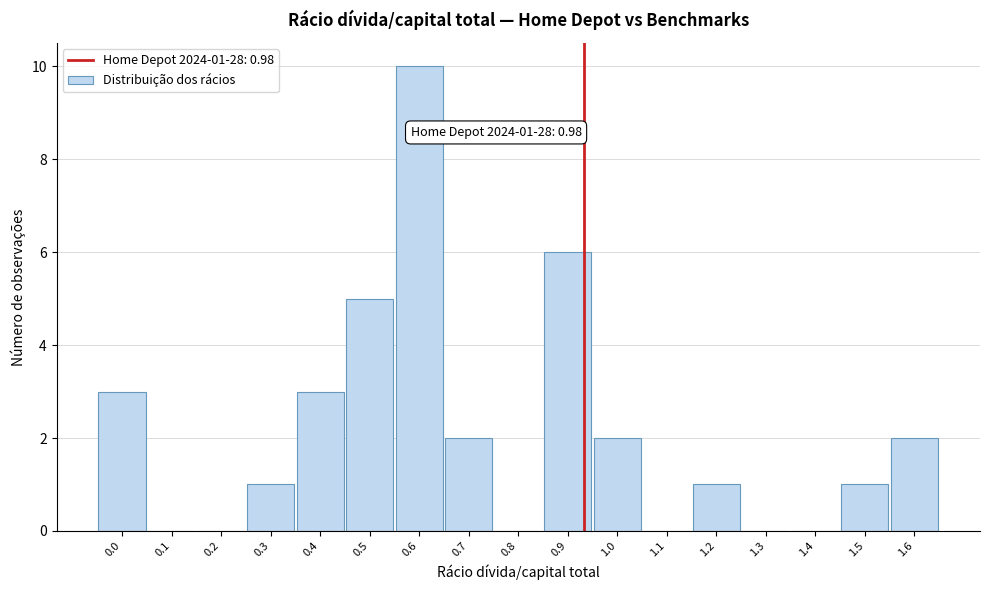

Reading right to left, list all the values displayed in this chart.

1.6=2	1.5=1	1.4=0	1.3=0	1.2=1	1.1=0	1.0=2	0.9=6	0.8=0	0.7=2	0.6=10	0.5=5	0.4=3	0.3=1	0.2=0	0.1=0	0.0=3